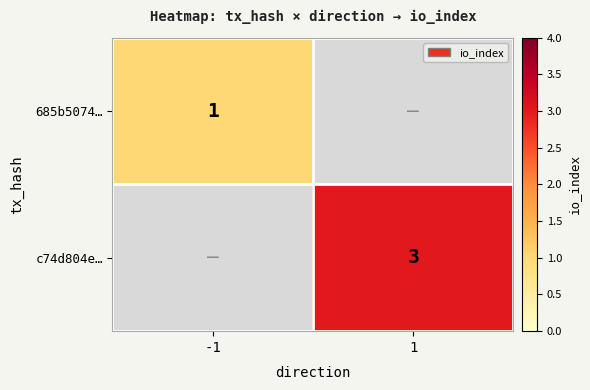

Count the number of data series in this chart.

2